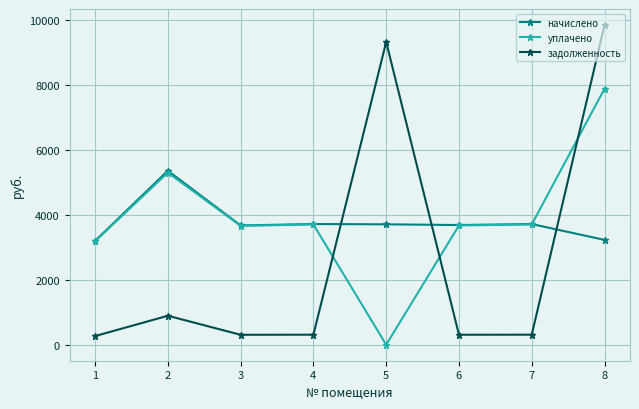

Which series ends up on top after the final intersection of задолженность and уплачено?

задолженность